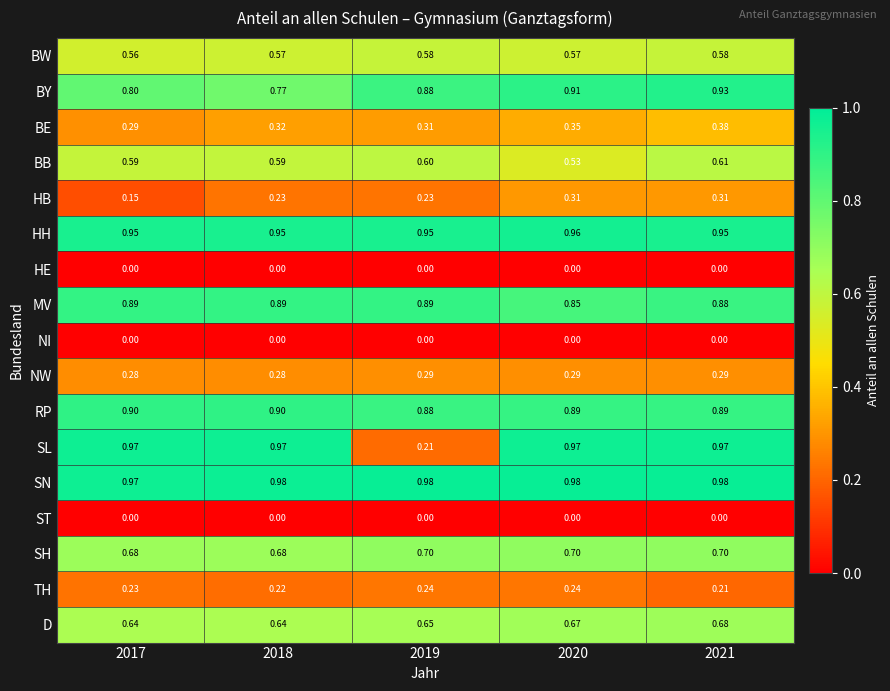

Which series has the largest total across all categories?

SN